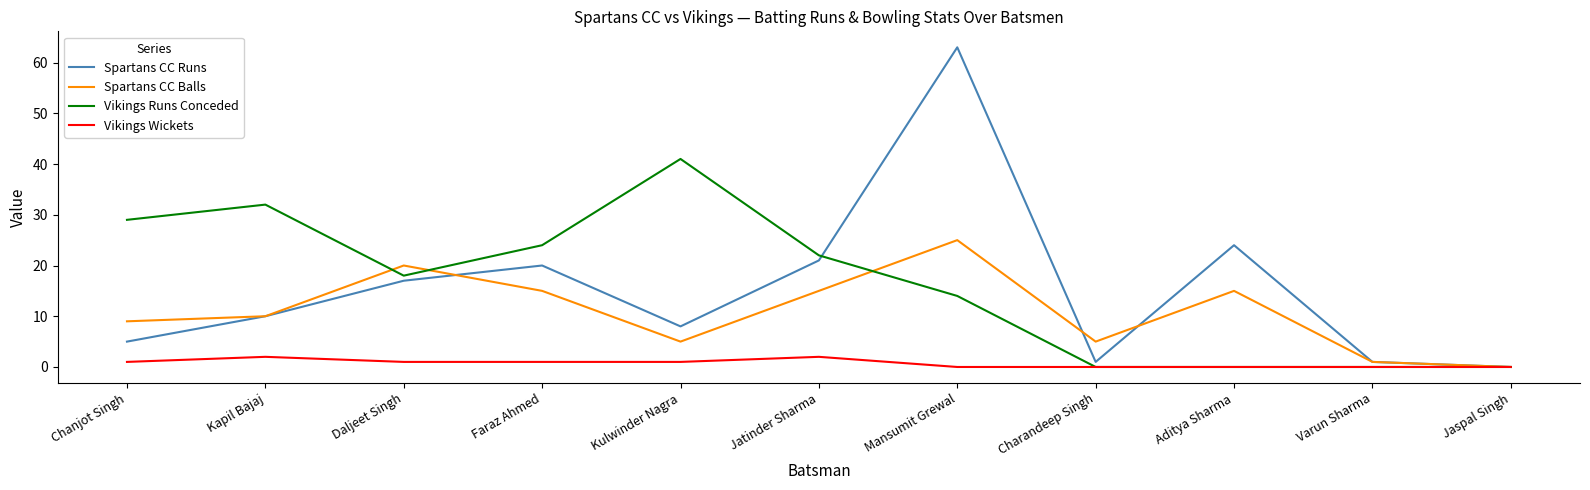

Which series changed the most between Chanjot Singh and Kulwinder Nagra?

Vikings Runs Conceded